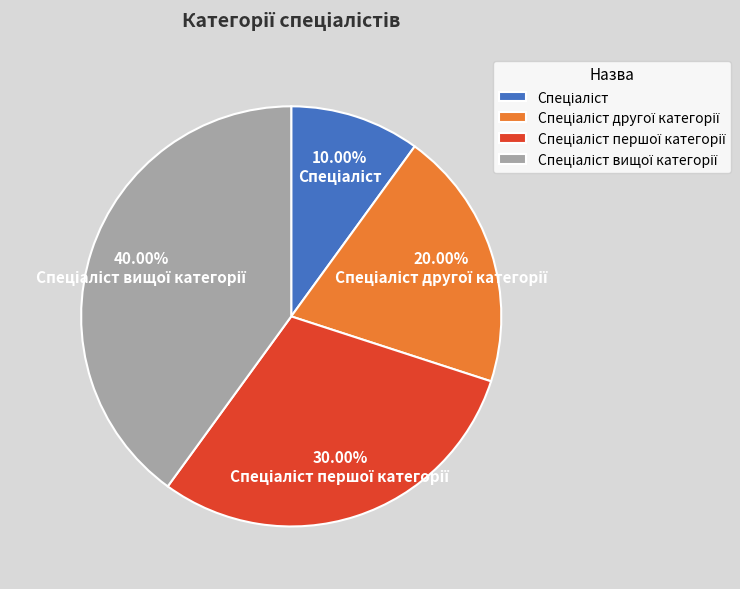

Does any single category account for the majority?

No